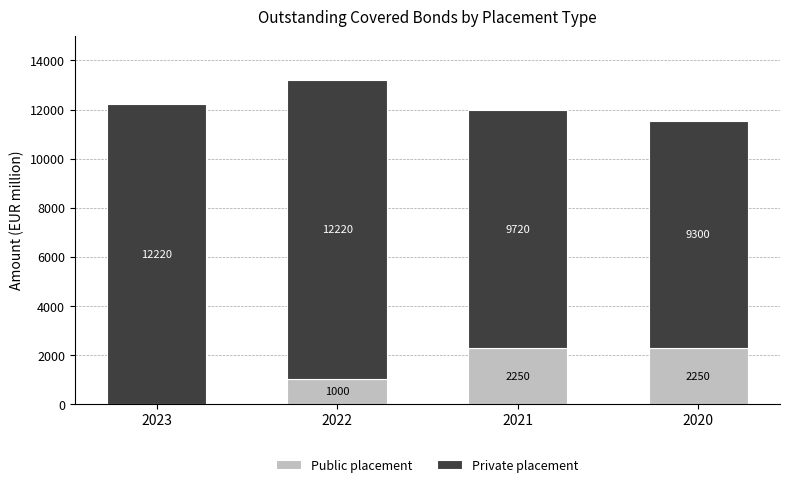

How many Public placement values are between 1000 and 2250?

3